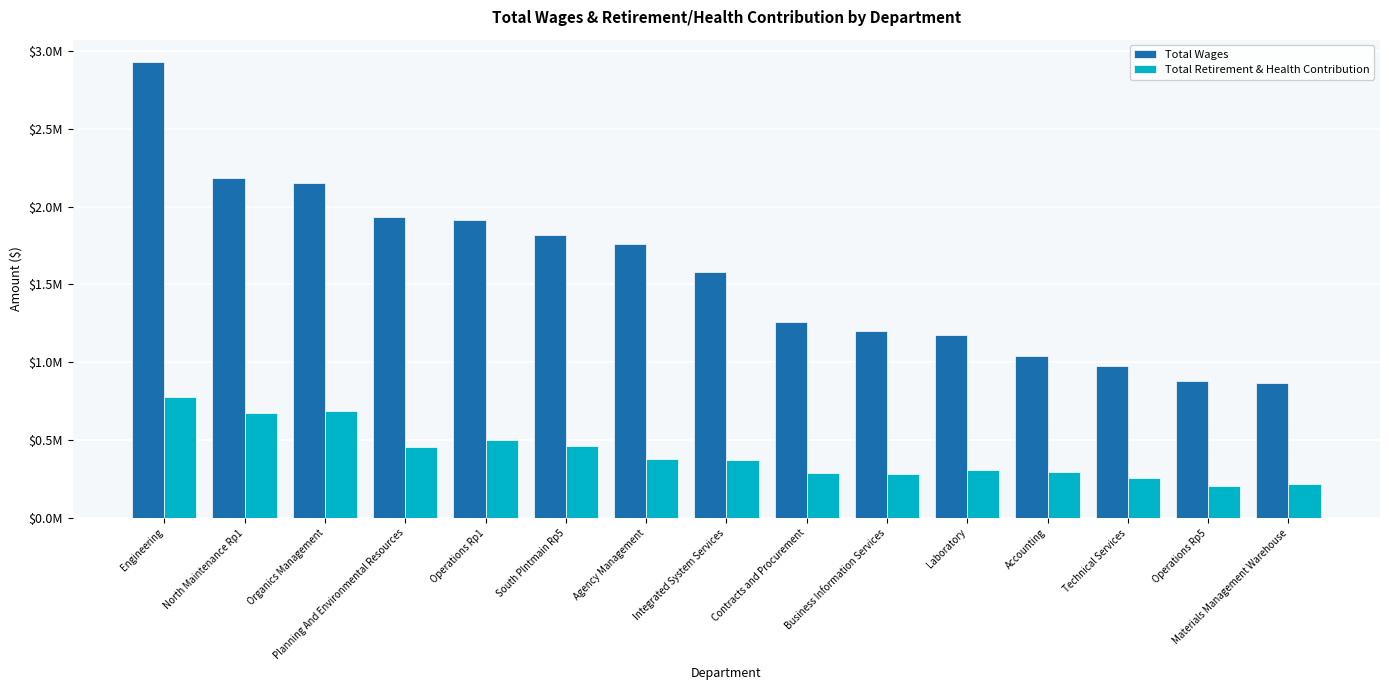

What are all the series names shown in the legend?

Total Wages, Total Retirement & Health Contribution